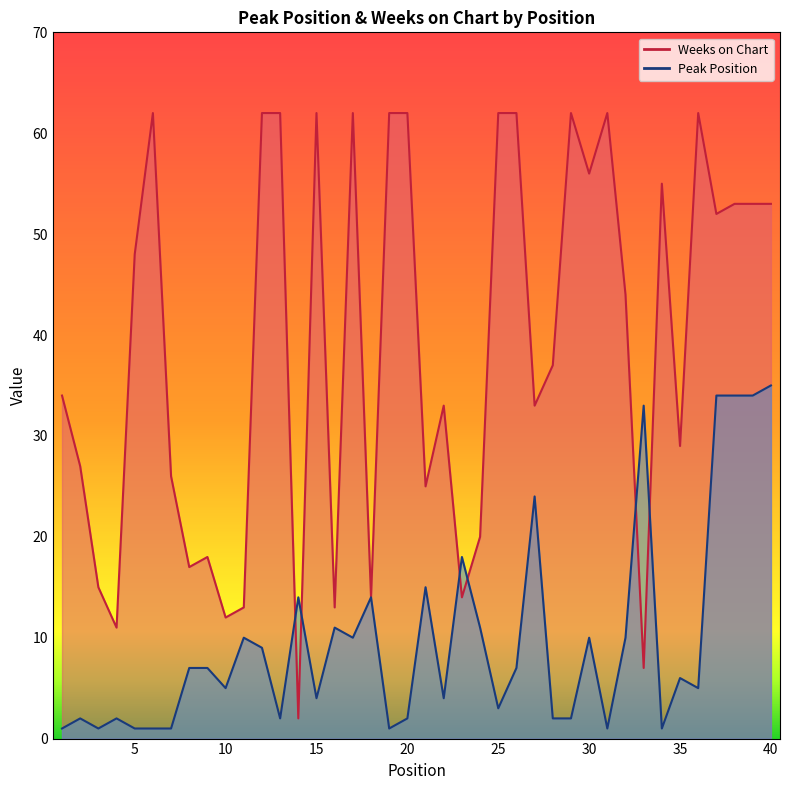

True or false: Weeks on Chart and Peak Position intersect in this chart.

True